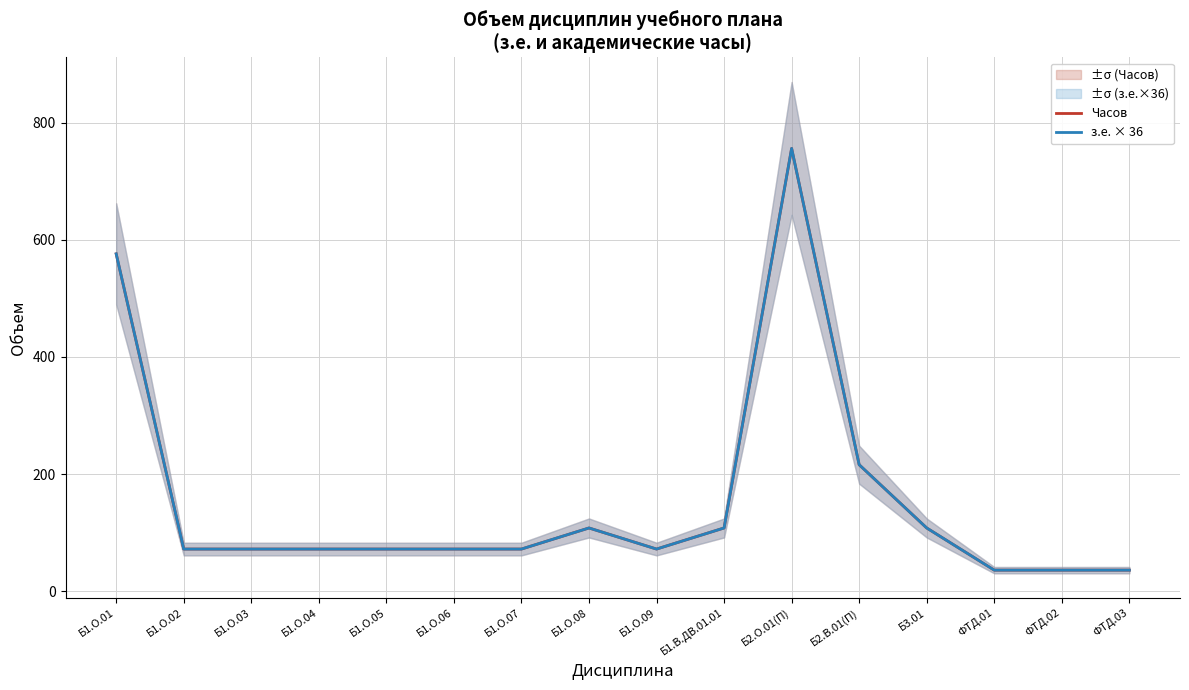

Reading left to right, transcribe all the data shown in this chart.

Часов: 576	72	72	72	72	72	72	108	72	108	756	216	108	36	36	36
з.е. × 36: 576	72	72	72	72	72	72	108	72	108	756	216	108	36	36	36